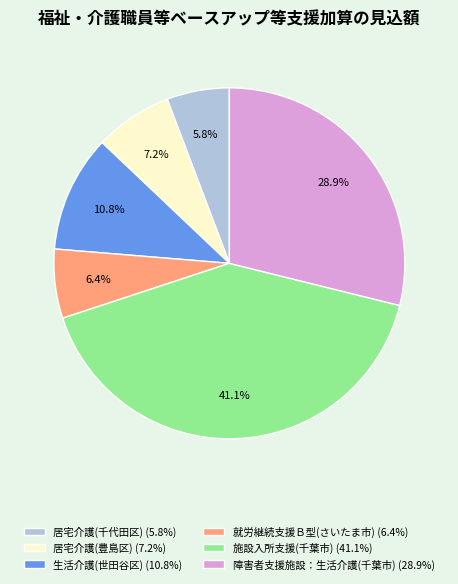

Rank the categories by value from lowest to highest.

居宅介護(千代田区), 就労継続支援Ｂ型(さいたま市), 居宅介護(豊島区), 生活介護(世田谷区), 障害者支援施設：生活介護(千葉市), 施設入所支援(千葉市)